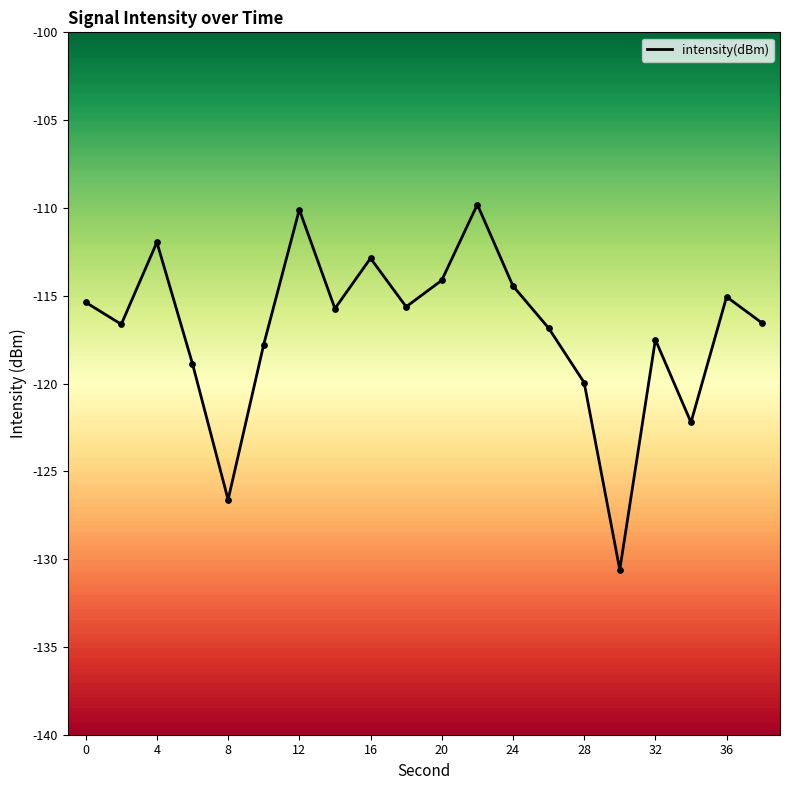

What is the greatest value displayed?

-109.8